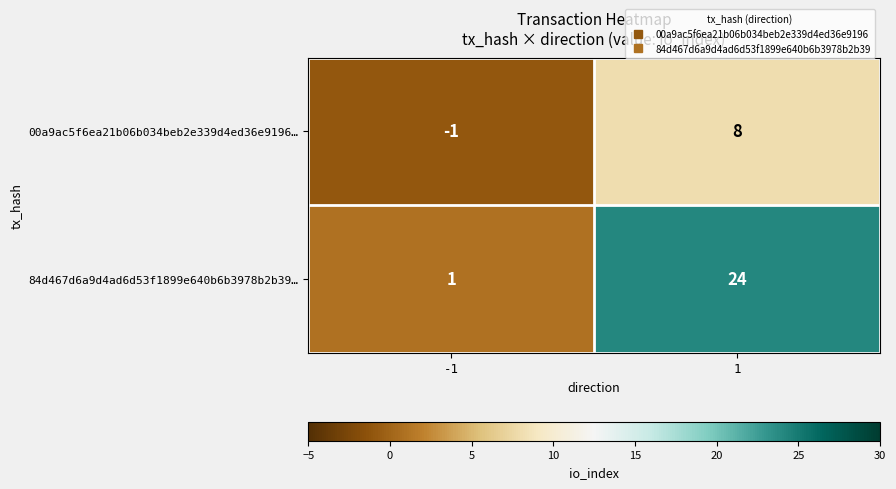

What is the difference between the maximum and minimum values in the 00a9ac5f6ea21b06b034beb2e339d4ed36e9196… series?

9